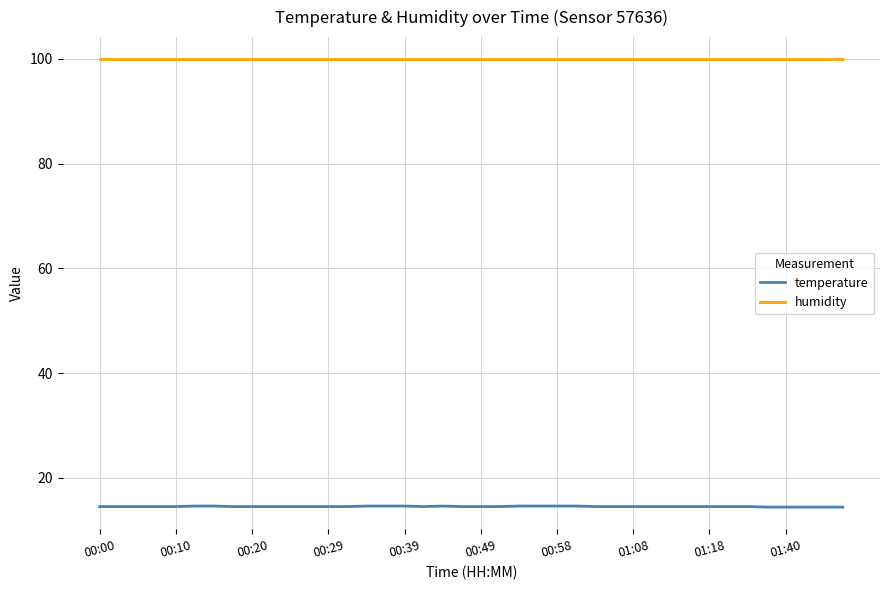

Rank the series by their maximum value, from lowest to highest.

temperature, humidity